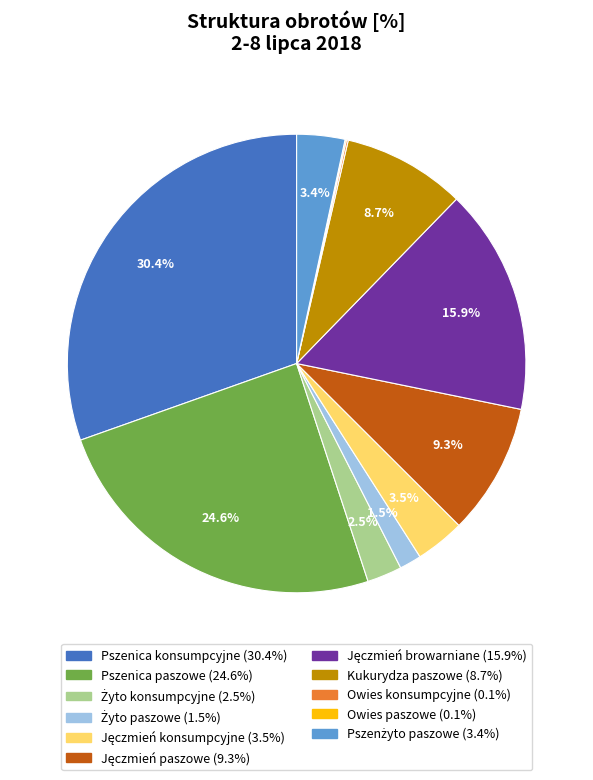

Which category has the biggest portion of the pie?

Pszenica konsumpcyjne